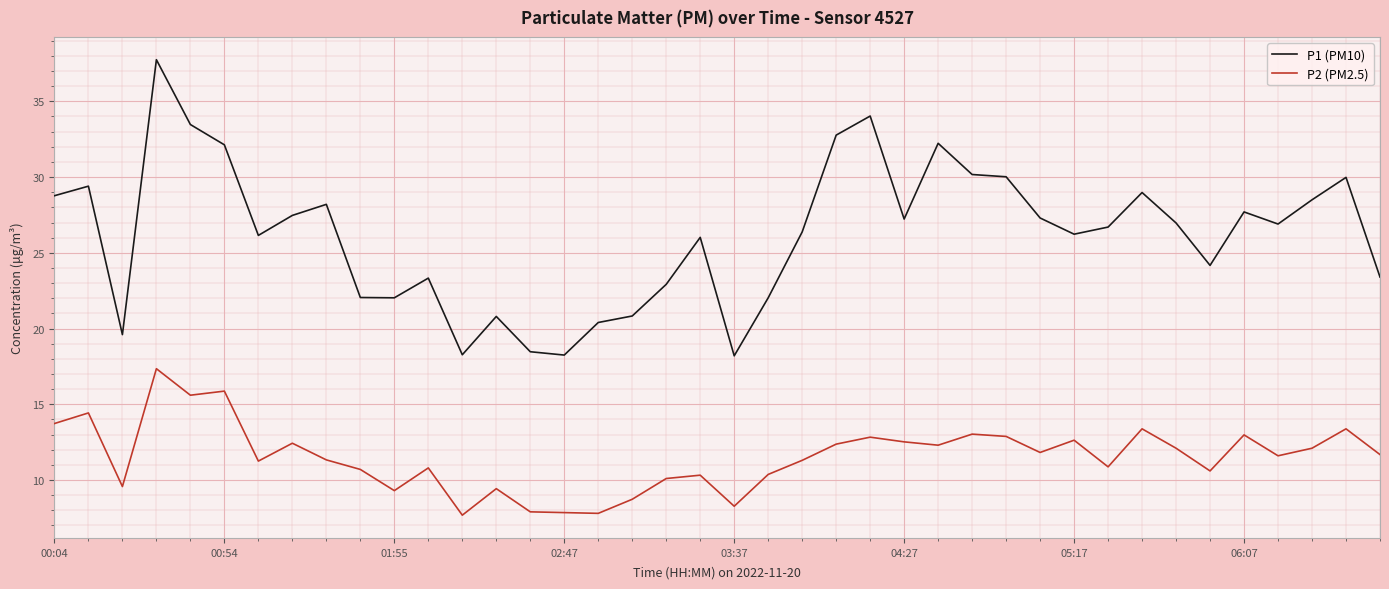

Which series has the largest range (max minus min)?

P1 (PM10)